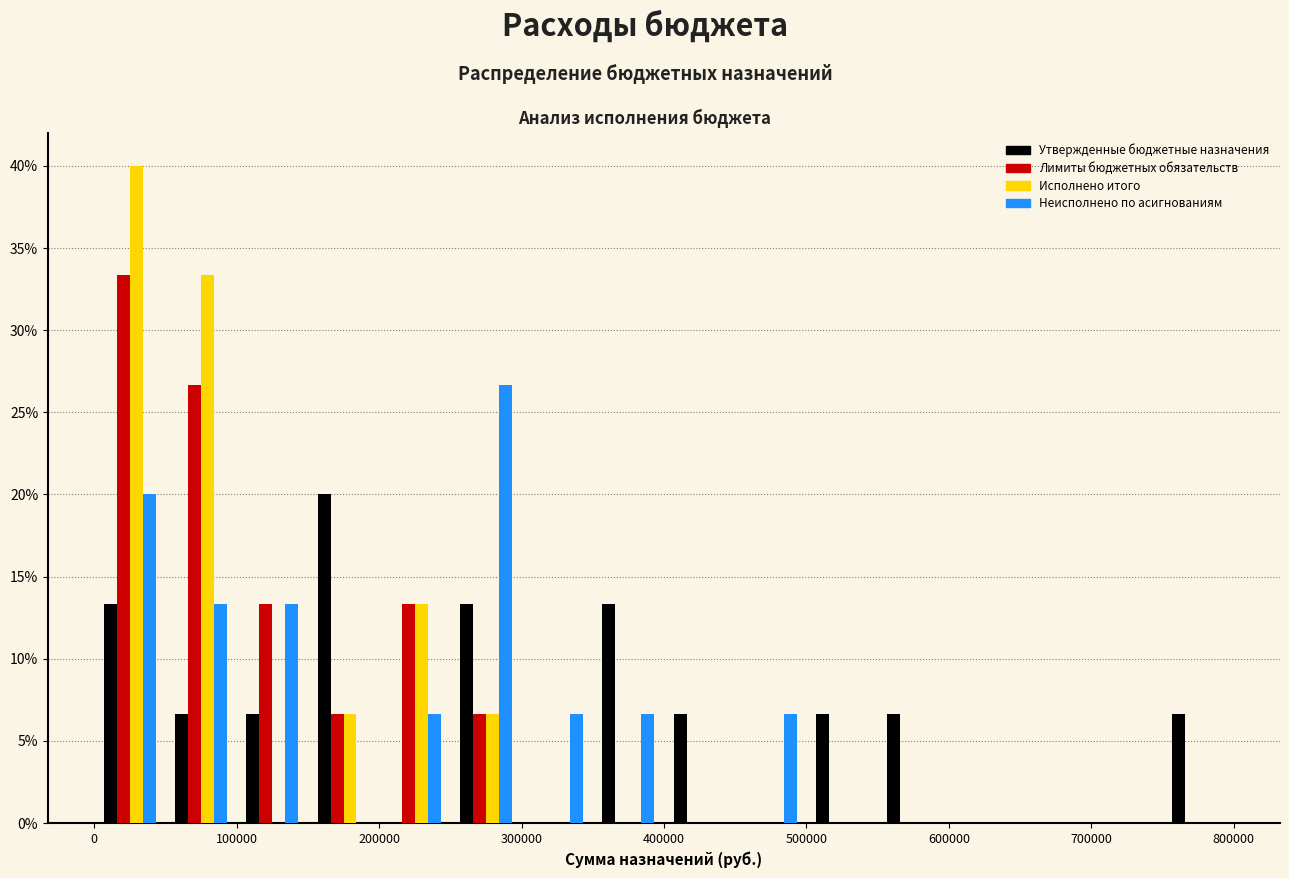

Reading left to right, list every range on the x-axis with the height of the bar of each series over it. The values are not printed on the chart, so give them approximately, as read against the axis.

0 to 50000: Утвержденные бюджетные назначения=13.5	Лимиты бюджетных обязательств=33.5	Исполнено итого=40.0	Неисполнено по асигнованиям=20.0
50000 to 100000: Утвержденные бюджетные назначения=6.5	Лимиты бюджетных обязательств=26.5	Исполнено итого=33.5	Неисполнено по асигнованиям=13.5
100000 to 150000: Утвержденные бюджетные назначения=6.5	Лимиты бюджетных обязательств=13.5	Исполнено итого=0	Неисполнено по асигнованиям=13.5
150000 to 200000: Утвержденные бюджетные назначения=20.0	Лимиты бюджетных обязательств=6.5	Исполнено итого=6.5	Неисполнено по асигнованиям=0
200000 to 250000: Утвержденные бюджетные назначения=0	Лимиты бюджетных обязательств=13.5	Исполнено итого=13.5	Неисполнено по асигнованиям=6.5
250000 to 300000: Утвержденные бюджетные назначения=13.5	Лимиты бюджетных обязательств=6.5	Исполнено итого=6.5	Неисполнено по асигнованиям=26.5
300000 to 350000: Утвержденные бюджетные назначения=0	Лимиты бюджетных обязательств=0	Исполнено итого=0	Неисполнено по асигнованиям=6.5
350000 to 400000: Утвержденные бюджетные назначения=13.5	Лимиты бюджетных обязательств=0	Исполнено итого=0	Неисполнено по асигнованиям=6.5
400000 to 450000: Утвержденные бюджетные назначения=6.5	Лимиты бюджетных обязательств=0	Исполнено итого=0	Неисполнено по асигнованиям=0
450000 to 500000: Утвержденные бюджетные назначения=0	Лимиты бюджетных обязательств=0	Исполнено итого=0	Неисполнено по асигнованиям=6.5
500000 to 550000: Утвержденные бюджетные назначения=6.5	Лимиты бюджетных обязательств=0	Исполнено итого=0	Неисполнено по асигнованиям=0
550000 to 600000: Утвержденные бюджетные назначения=6.5	Лимиты бюджетных обязательств=0	Исполнено итого=0	Неисполнено по асигнованиям=0
600000 to 650000: Утвержденные бюджетные назначения=0	Лимиты бюджетных обязательств=0	Исполнено итого=0	Неисполнено по асигнованиям=0
650000 to 700000: Утвержденные бюджетные назначения=0	Лимиты бюджетных обязательств=0	Исполнено итого=0	Неисполнено по асигнованиям=0
700000 to 750000: Утвержденные бюджетные назначения=0	Лимиты бюджетных обязательств=0	Исполнено итого=0	Неисполнено по асигнованиям=0
750000 to 800000: Утвержденные бюджетные назначения=6.5	Лимиты бюджетных обязательств=0	Исполнено итого=0	Неисполнено по асигнованиям=0